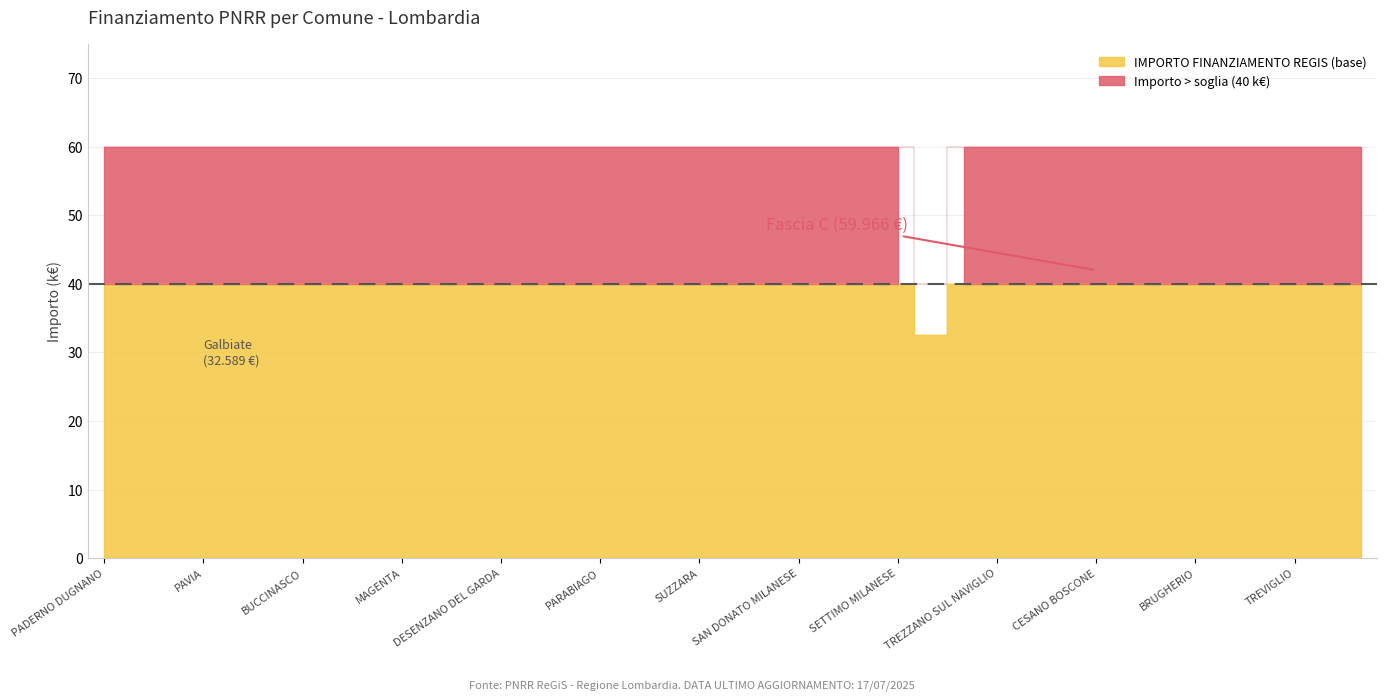

What is the smallest value displayed?

32.6